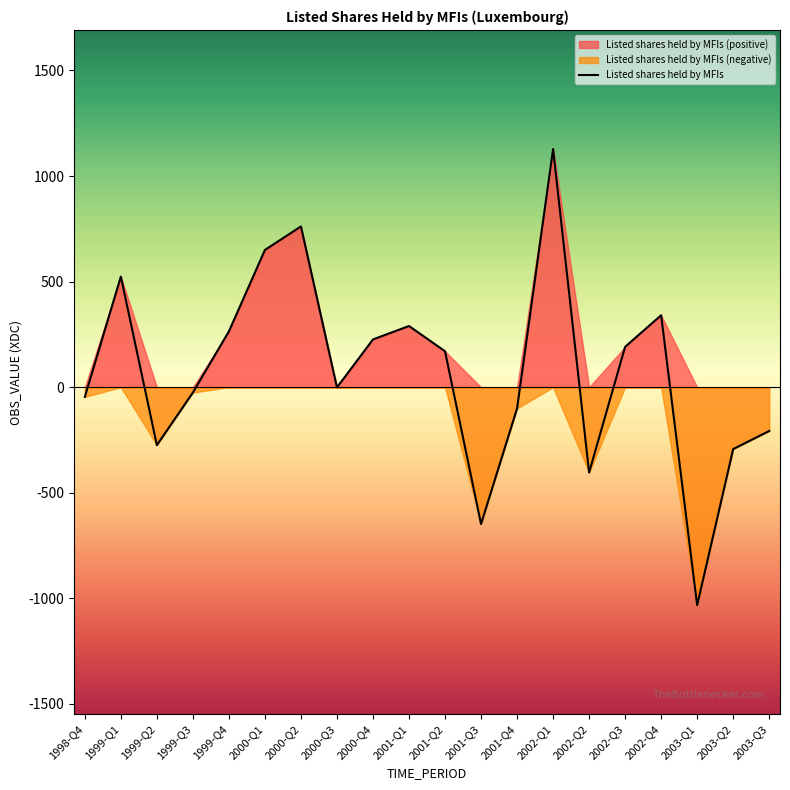

How many values are above zero?

10